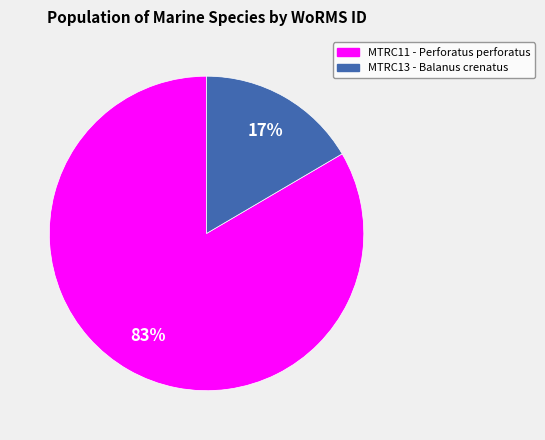

Rank the categories by value from highest to lowest.

MTRC11 - Perforatus perforatus, MTRC13 - Balanus crenatus